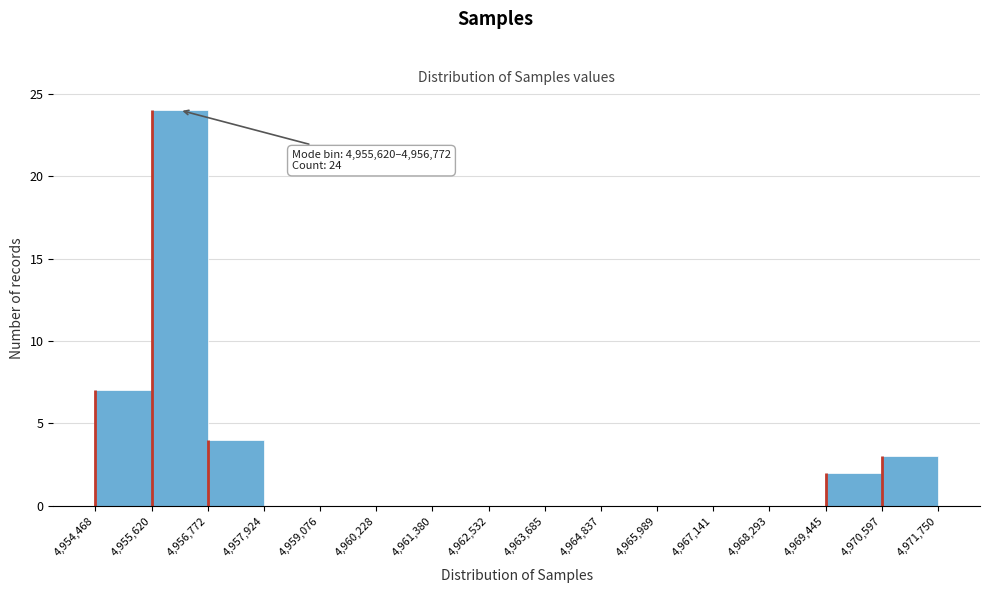

Which range on the x-axis has the tallest bar?

4,955,620 to 4,956,772